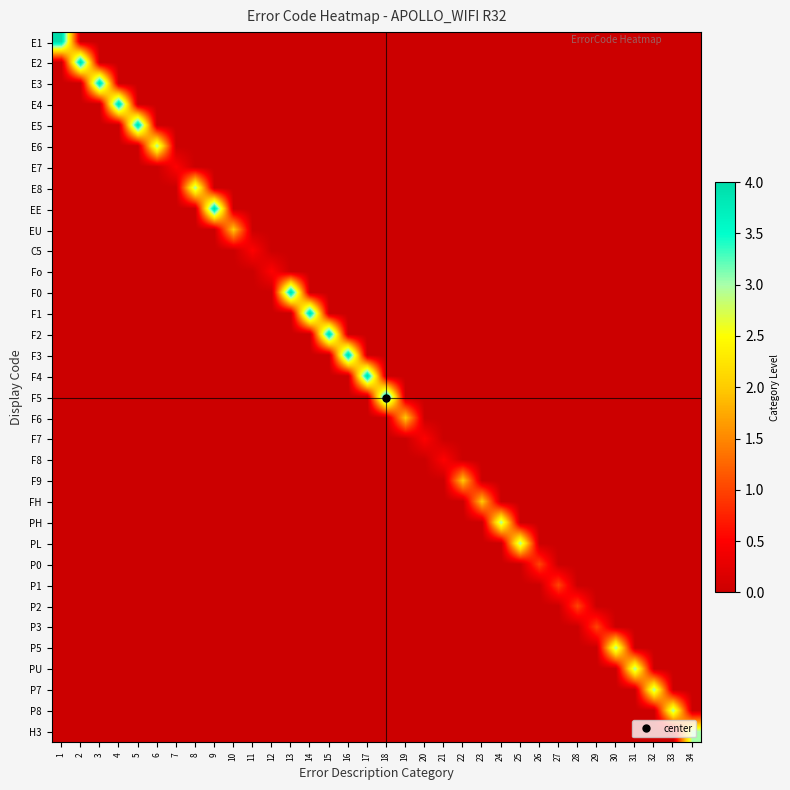

At 23, list the series in order from largest to smallest.

FH, E1, E2, E3, E4, E5, E6, E7, E8, EE, EU, C5, Fo, F0, F1, F2, F3, F4, F5, F6, F7, F8, F9, PH, PL, P0, P1, P2, P3, P5, PU, P7, P8, H3